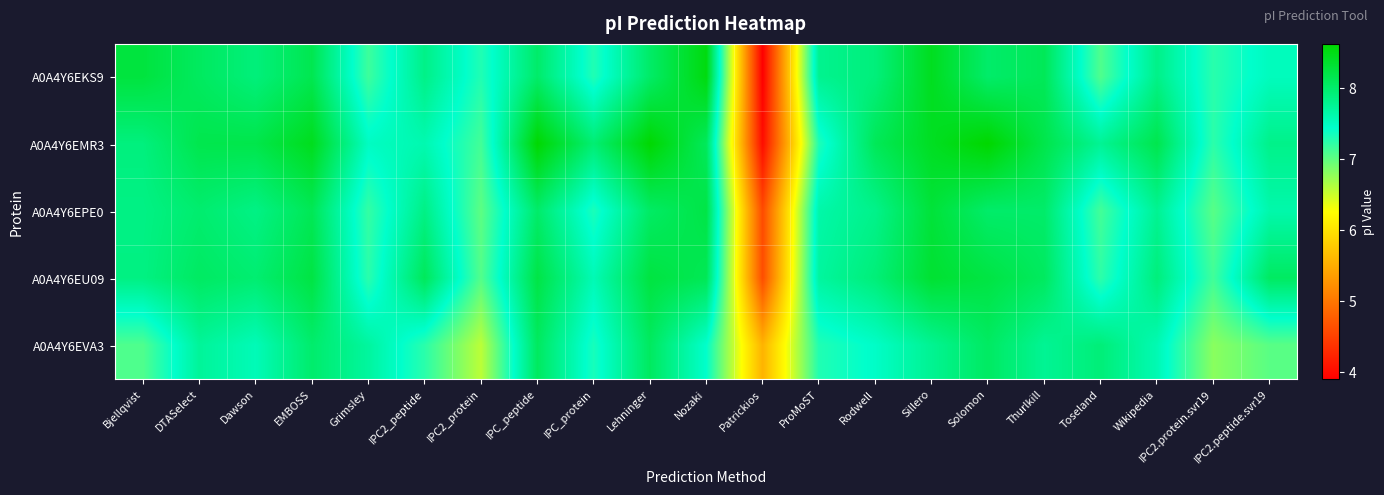

Which series has the largest range (max minus min)?

A0A4Y6EKS9